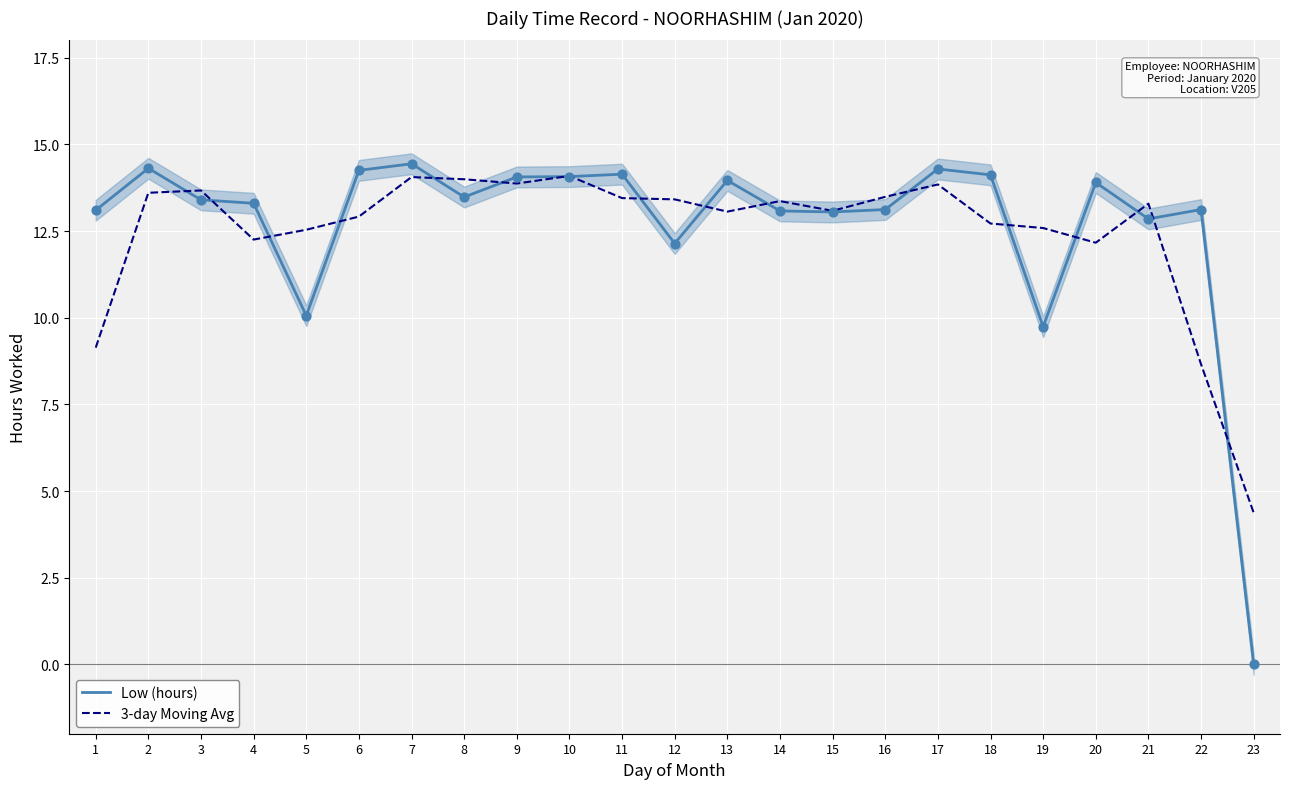

Which series has the largest total across all categories?

Low (hours)